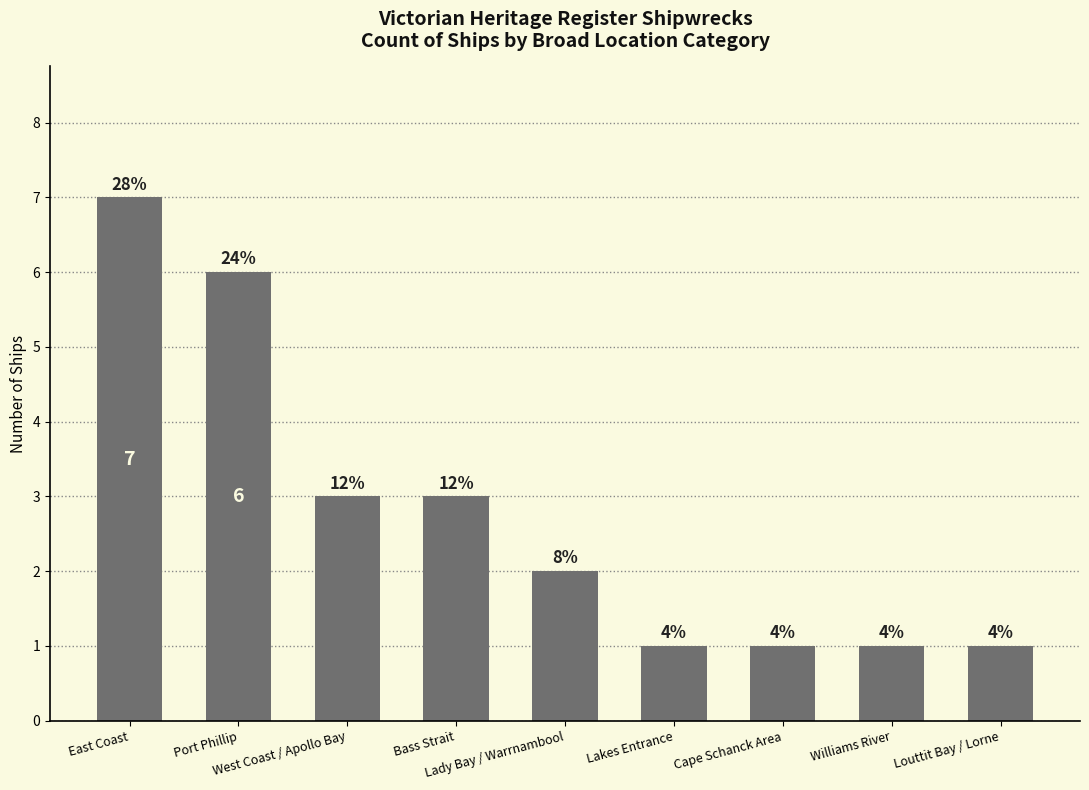

Does the chart contain any negative values?

No